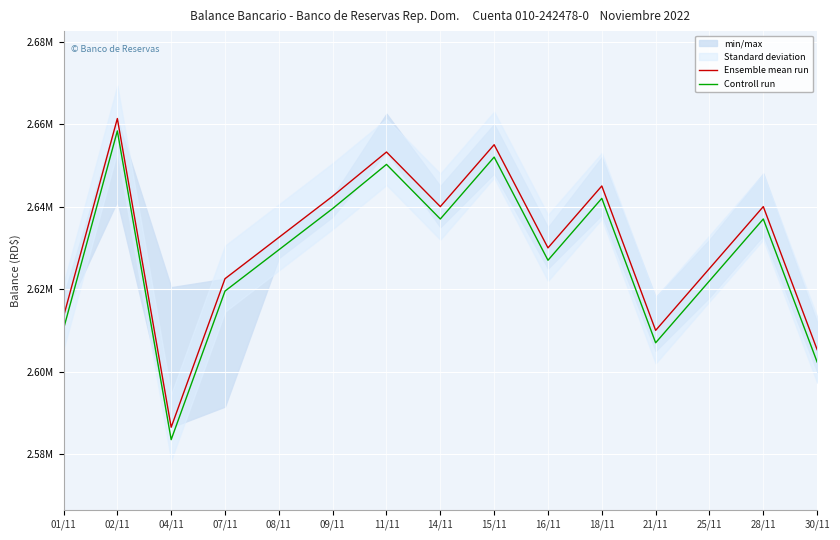

How many lines are shown in the chart?

2